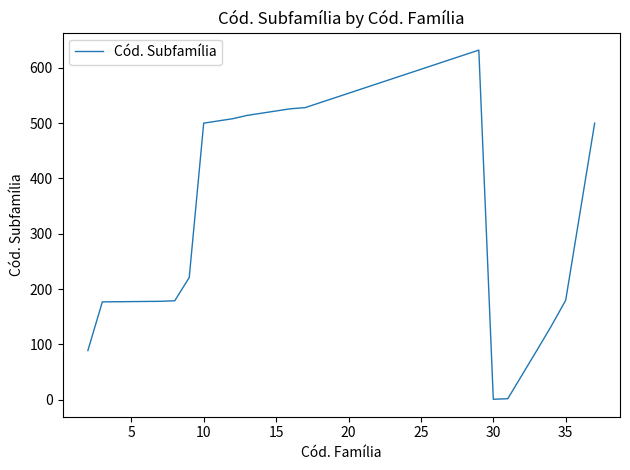

What is the maximum value shown in the chart?

632